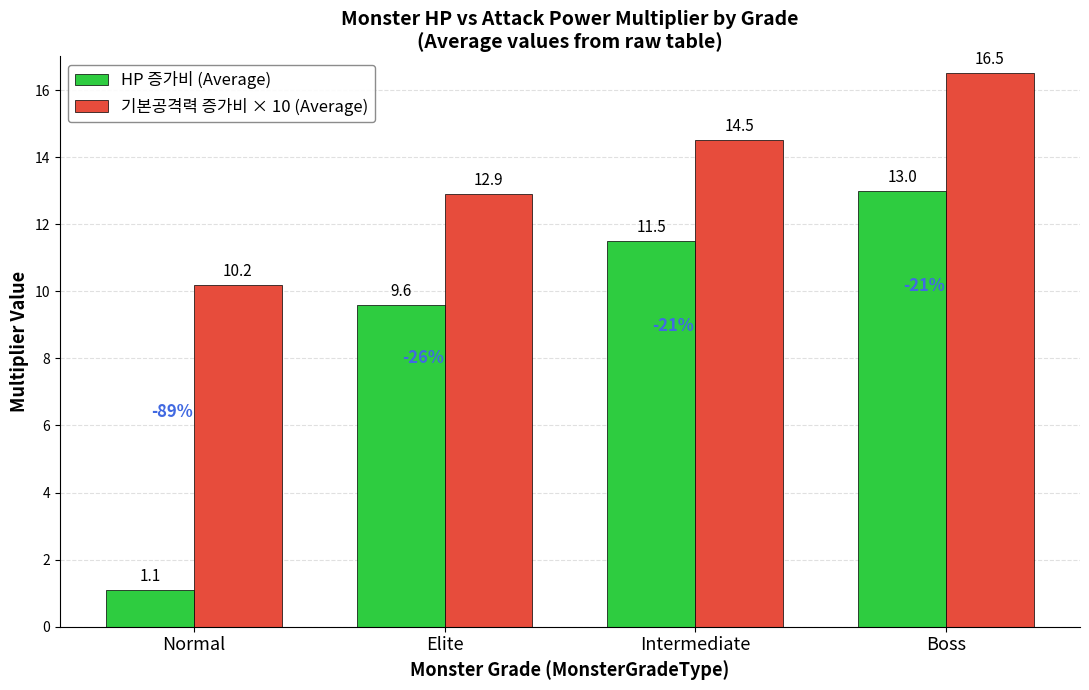

Is the value of HP 증가비 (Average) at Elite greater than the value of 기본공격력 증가비 × 10 (Average) at Elite?

No